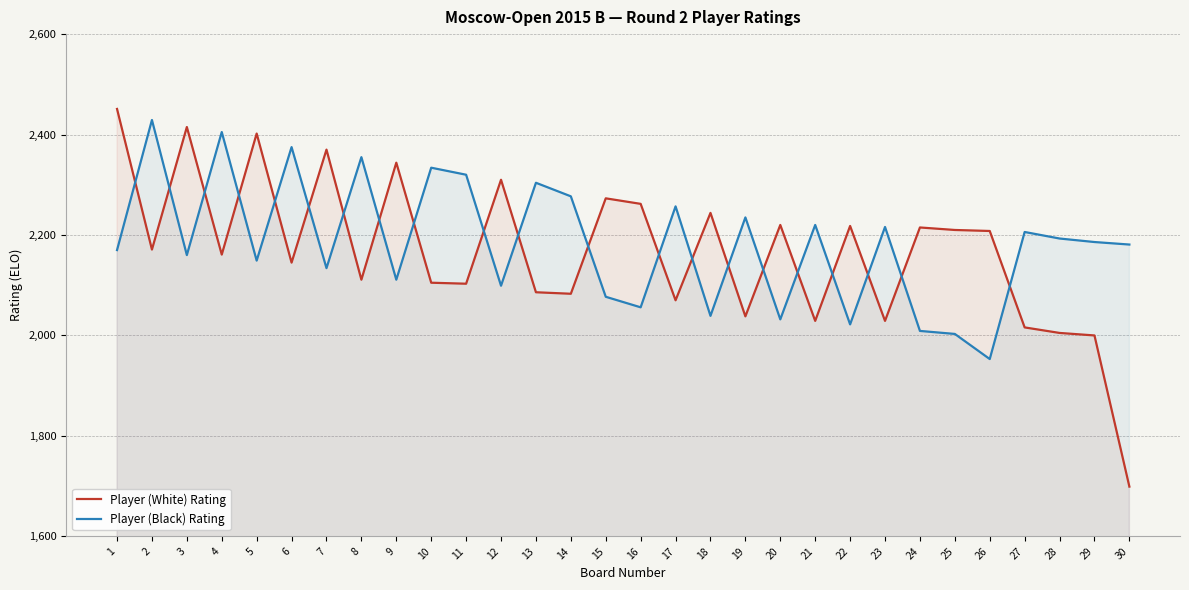

At 26, list the series in order from largest to smallest.

Player (White) Rating, Player (Black) Rating